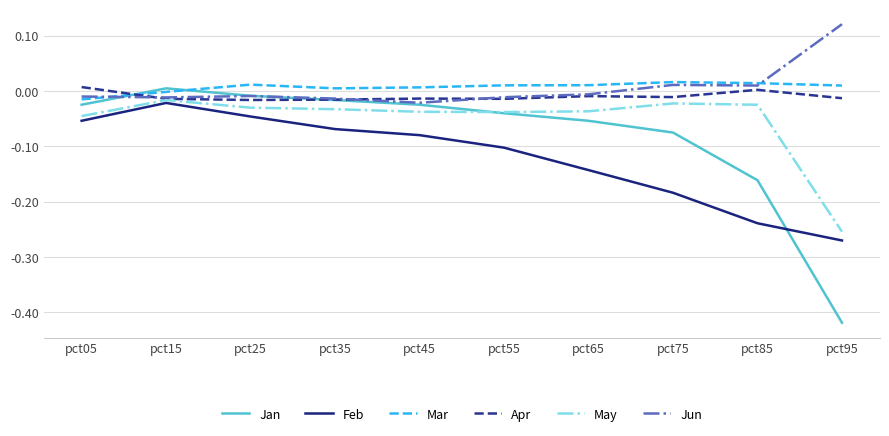

True or false: Feb and Apr cross at least once.

False